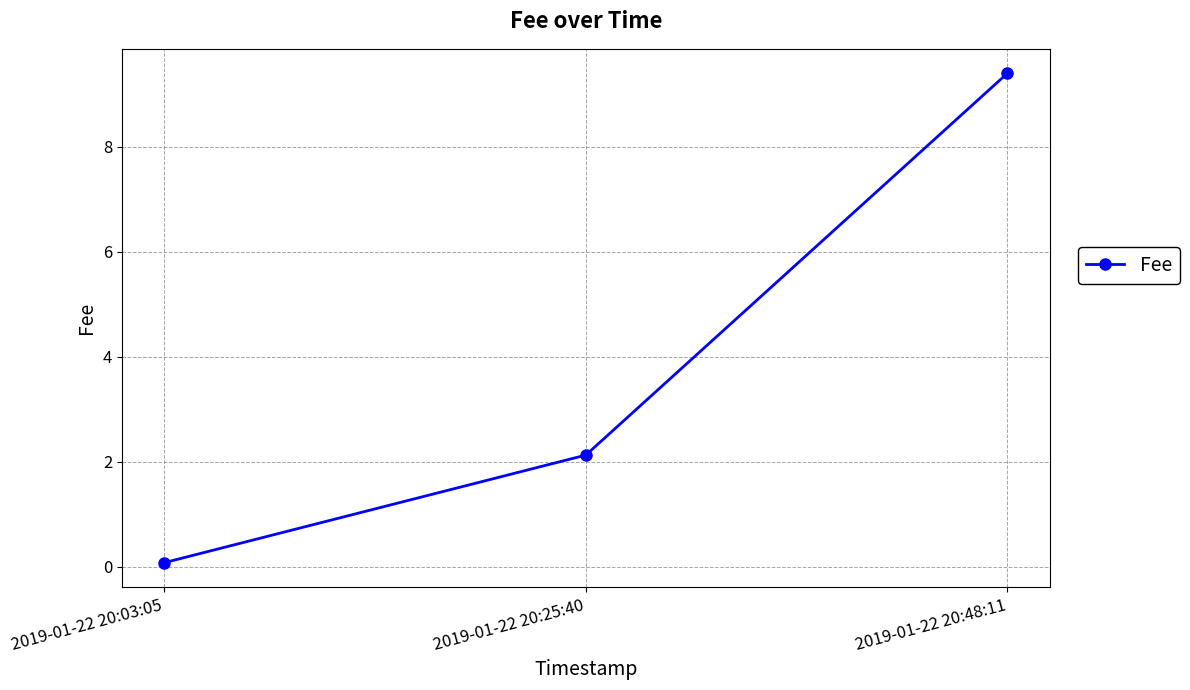

Reading right to left, what are all the values shown in this chart?

2019-01-22 20:48:11=9.4	2019-01-22 20:25:40=2.1	2019-01-22 20:03:05=0.1